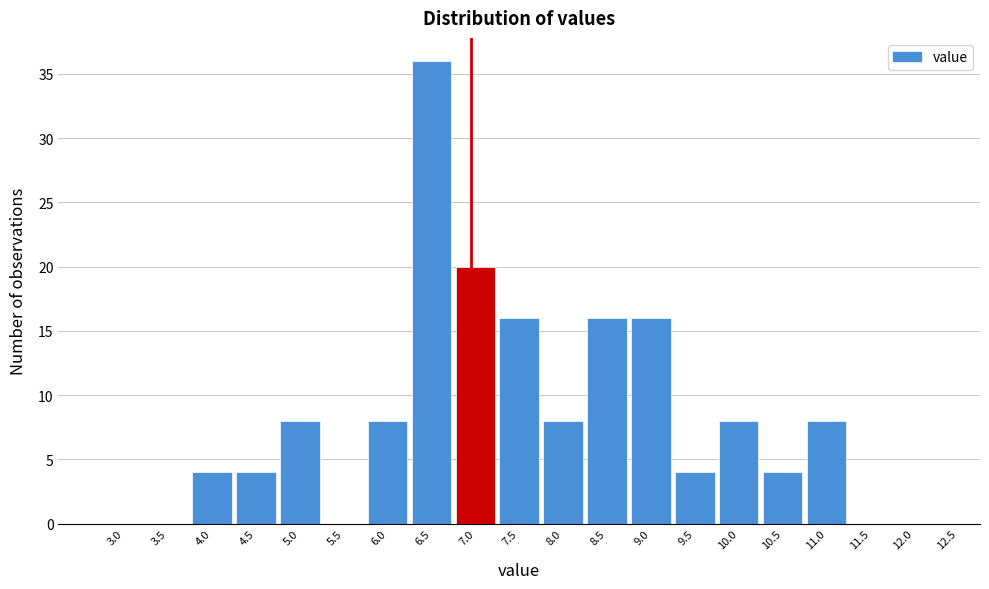

Reading left to right, list all the values displayed in this chart.

3.0=0	3.5=0	4.0=4	4.5=4	5.0=8	5.5=0	6.0=8	6.5=36	7.0=20	7.5=16	8.0=8	8.5=16	9.0=16	9.5=4	10.0=8	10.5=4	11.0=8	11.5=0	12.0=0	12.5=0